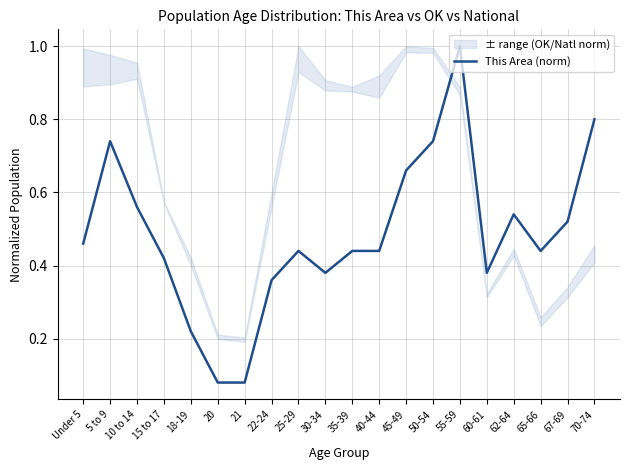

Reading right to left, what are all the values shown in this chart?

70-74=0.8	67-69=0.5	65-66=0.4	62-64=0.5	60-61=0.4	55-59=1.0	50-54=0.7	45-49=0.7	40-44=0.4	35-39=0.4	30-34=0.4	25-29=0.4	22-24=0.4	21=0.1	20=0.1	18-19=0.2	15 to 17=0.4	10 to 14=0.6	5 to 9=0.7	Under 5=0.5